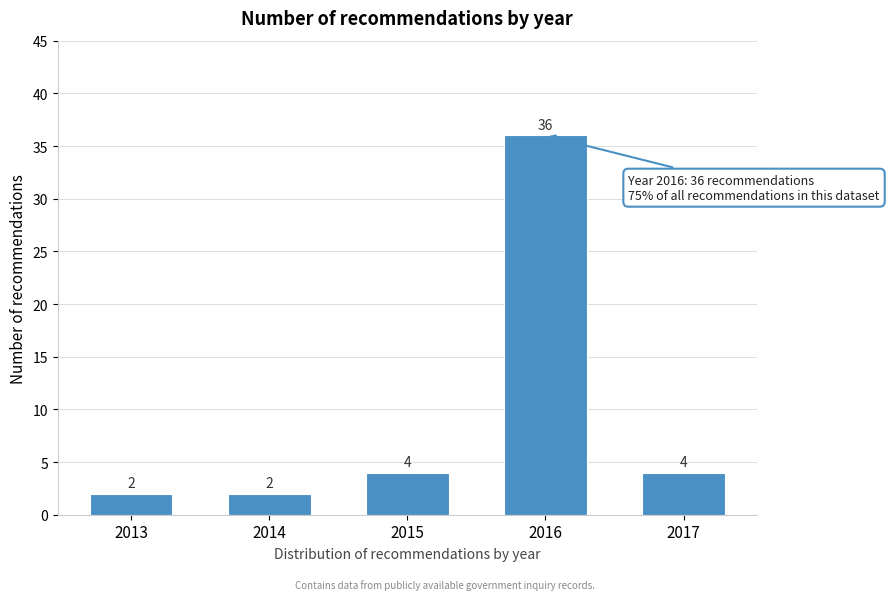

Reading left to right, transcribe all the data shown in this chart.

2	2	4	36	4